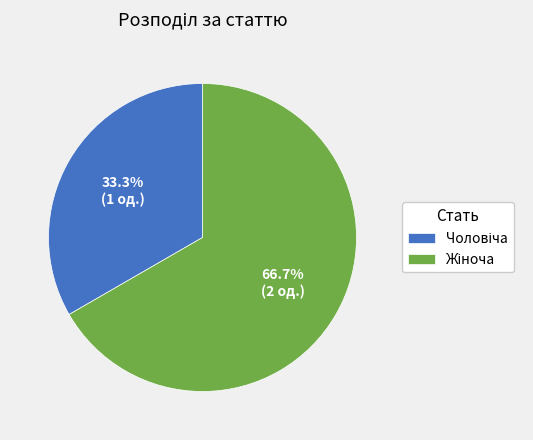

To the nearest percent, what is the difference between the largest and smallest slice percentages?

33%